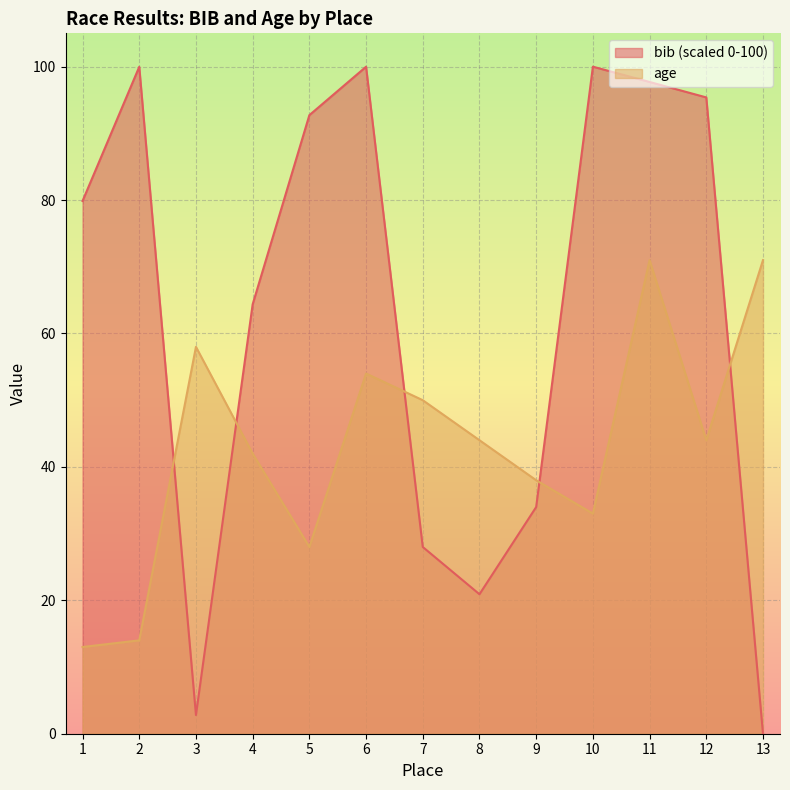

True or false: bib and age cross at least once.

True